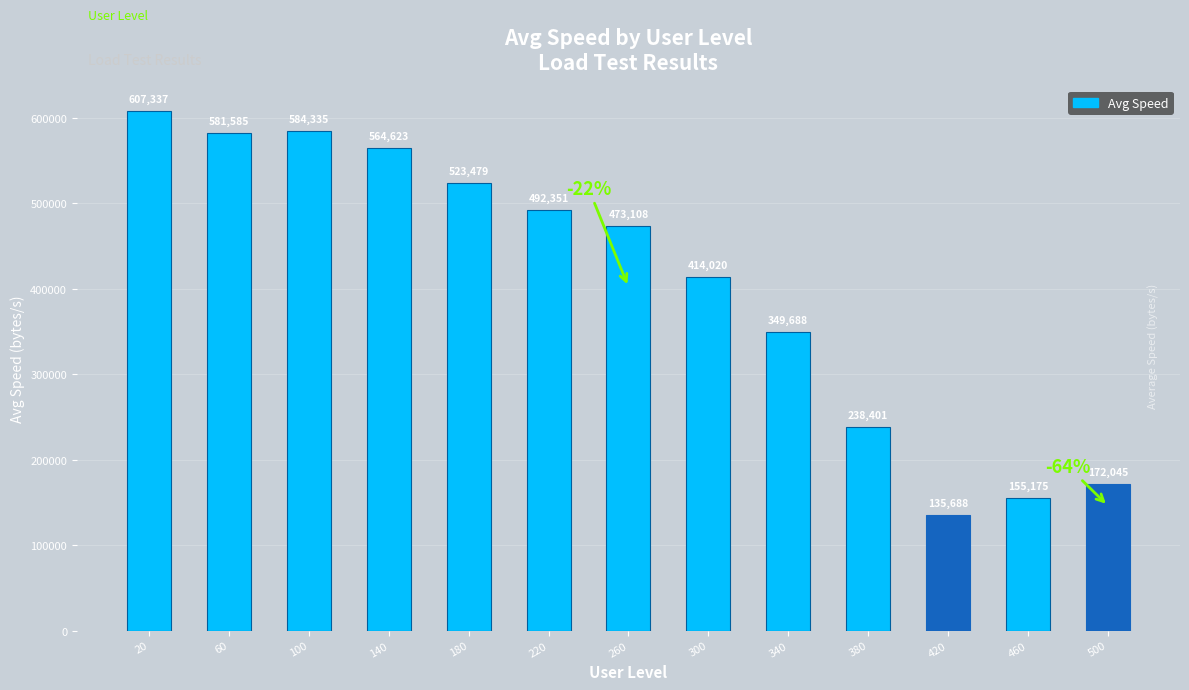

Between 460 and 180, which is larger?

180